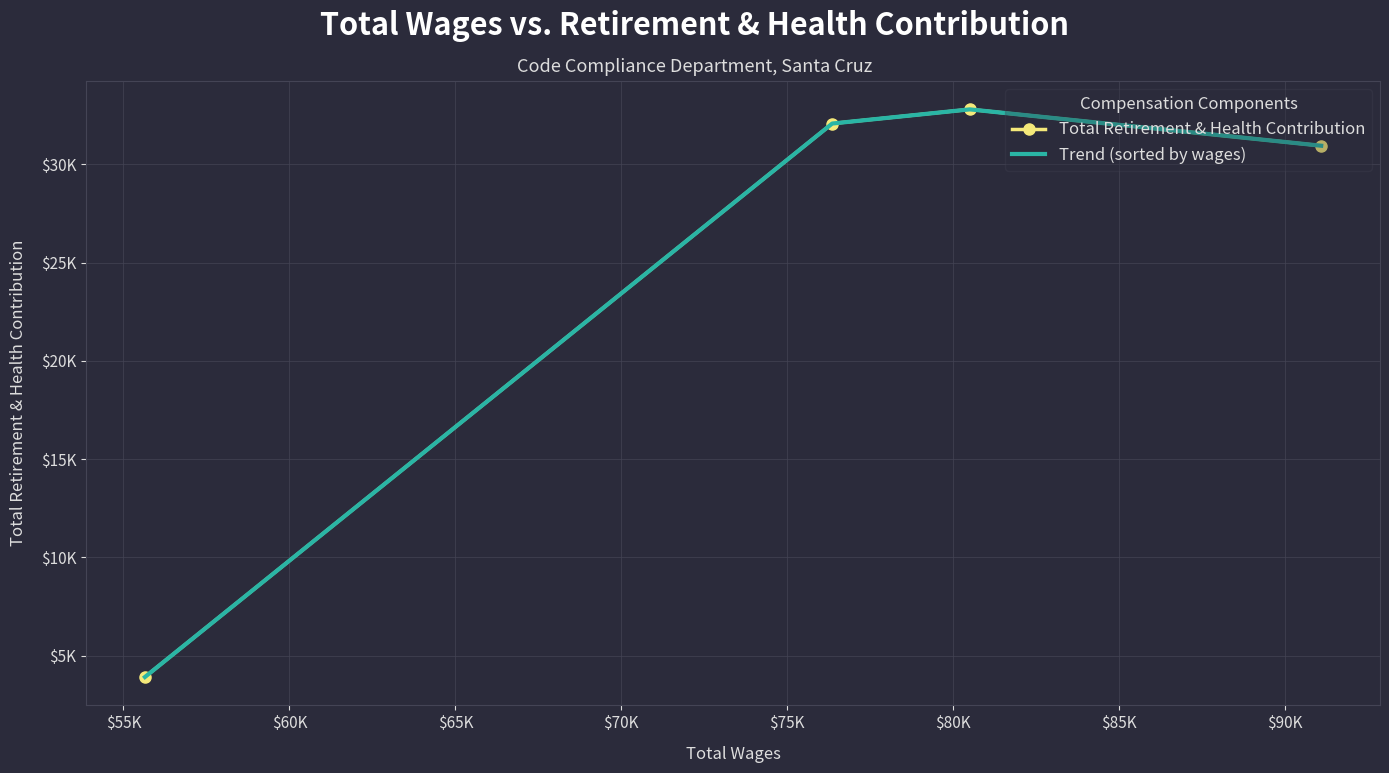

Count the number of data series in this chart.

2